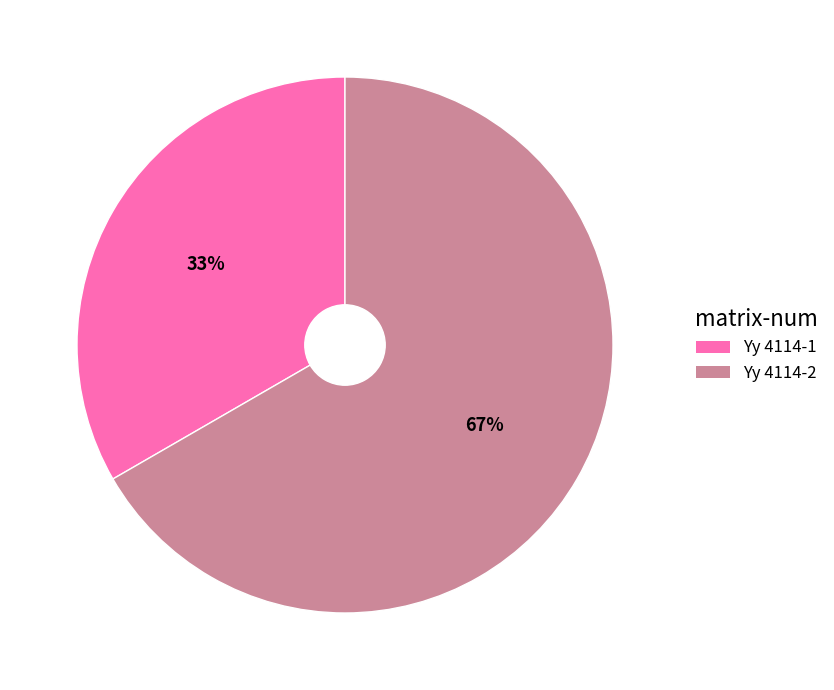

Does Yy 4114-2 represent more than half of the total?

Yes